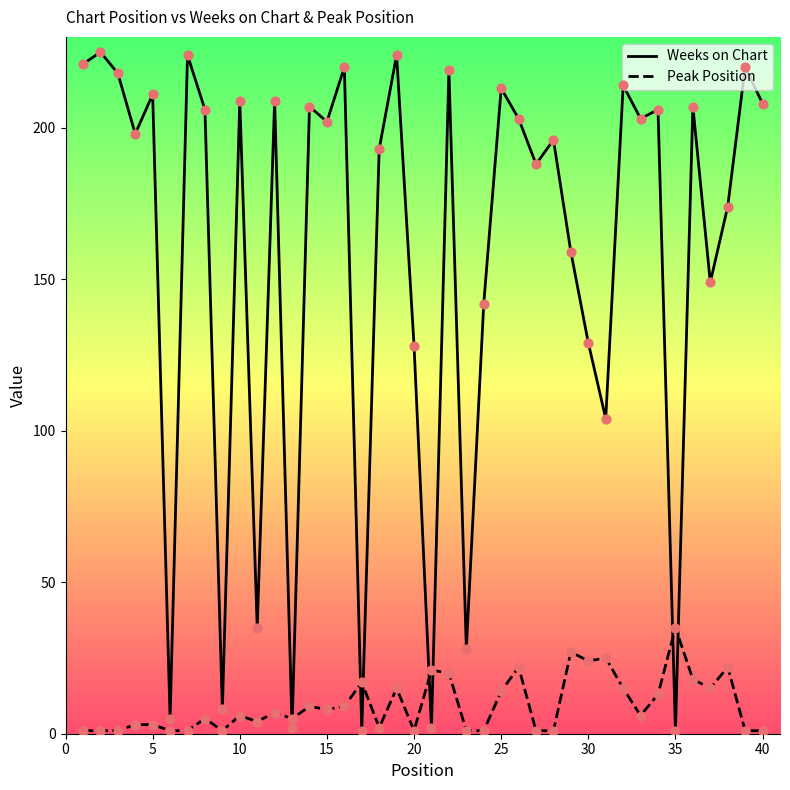

Which series has the widest spread of values?

Weeks on Chart